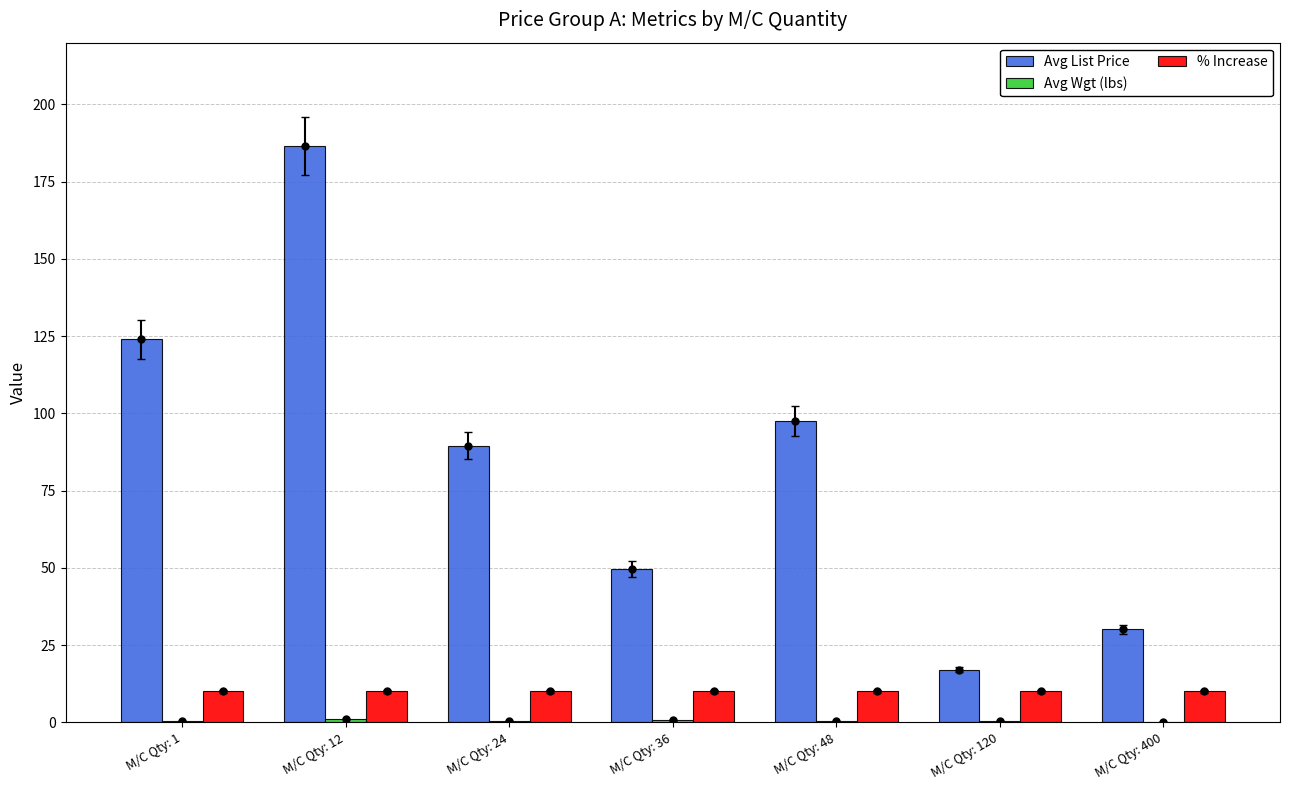

What is the difference between the Avg Wgt (lbs) values at M/C Qty: 24 and M/C Qty: 400?

0.5